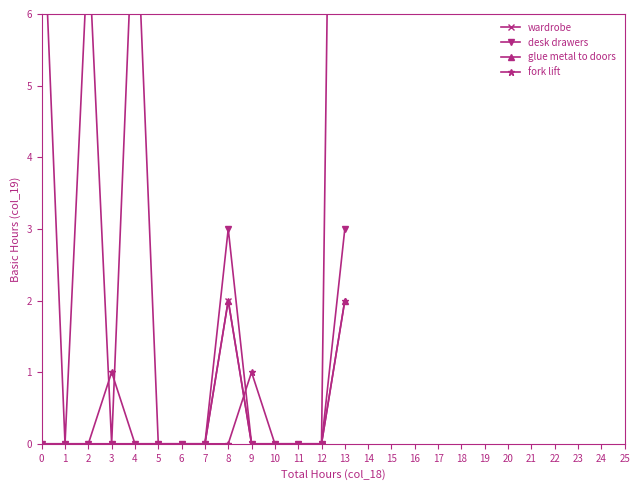

True or false: desk drawers has more than 0 points higher than both neighbors.

True